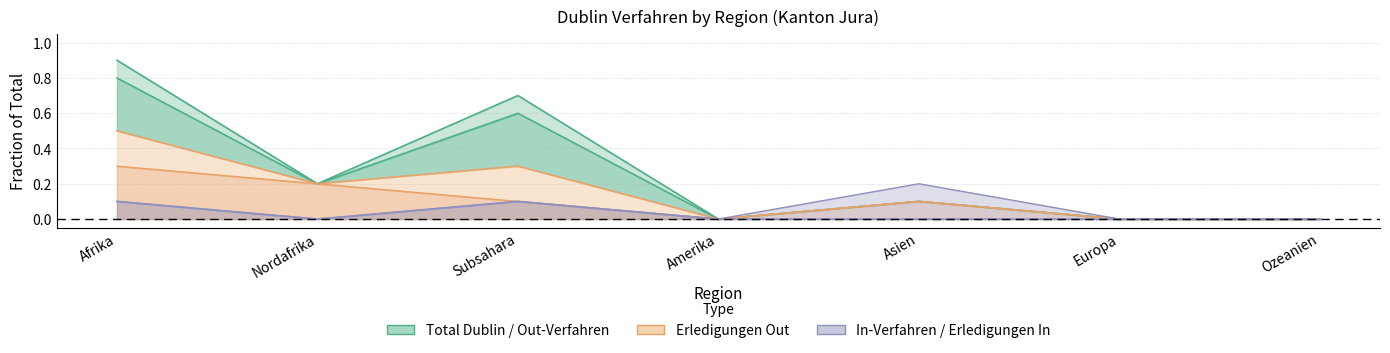

Reading right to left, transcribe all the data shown in this chart.

Total Dublin-Verfahren: Ozeanien=0.0	Europa=0.0	Asien=0.1	Amerika=0.0	Subsahara=0.7	Nordafrika=0.2	Afrika=0.9
Out-Verfahren: Ozeanien=0.0	Europa=0.0	Asien=0.1	Amerika=0.0	Subsahara=0.6	Nordafrika=0.2	Afrika=0.8
Total Erledigungen Out: Ozeanien=0.0	Europa=0.0	Asien=0.1	Amerika=0.0	Subsahara=0.3	Nordafrika=0.2	Afrika=0.5
Zustimmungen Out: Ozeanien=0.0	Europa=0.0	Asien=0.1	Amerika=0.0	Subsahara=0.1	Nordafrika=0.2	Afrika=0.3
In-Verfahren: Ozeanien=0.0	Europa=0.0	Asien=0.0	Amerika=0.0	Subsahara=0.1	Nordafrika=0.0	Afrika=0.1
Total Erledigungen In: Ozeanien=0.0	Europa=0.0	Asien=0.2	Amerika=0.0	Subsahara=0.1	Nordafrika=0.0	Afrika=0.1